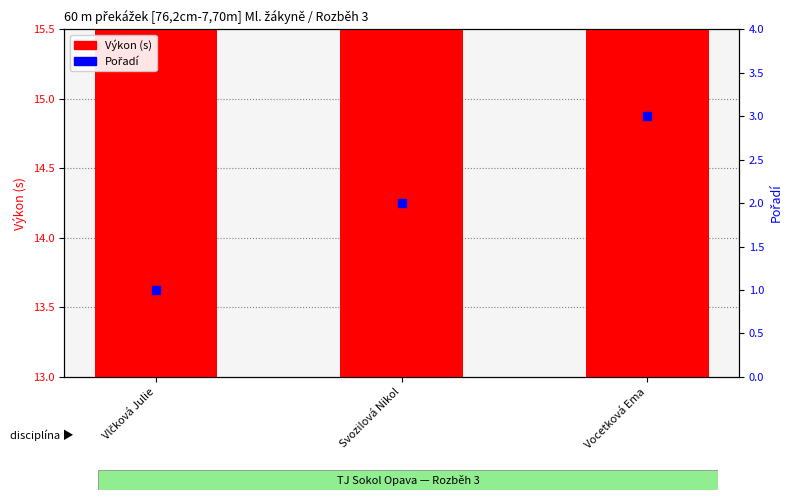

At how many categories does at least one series exceed 3?

3